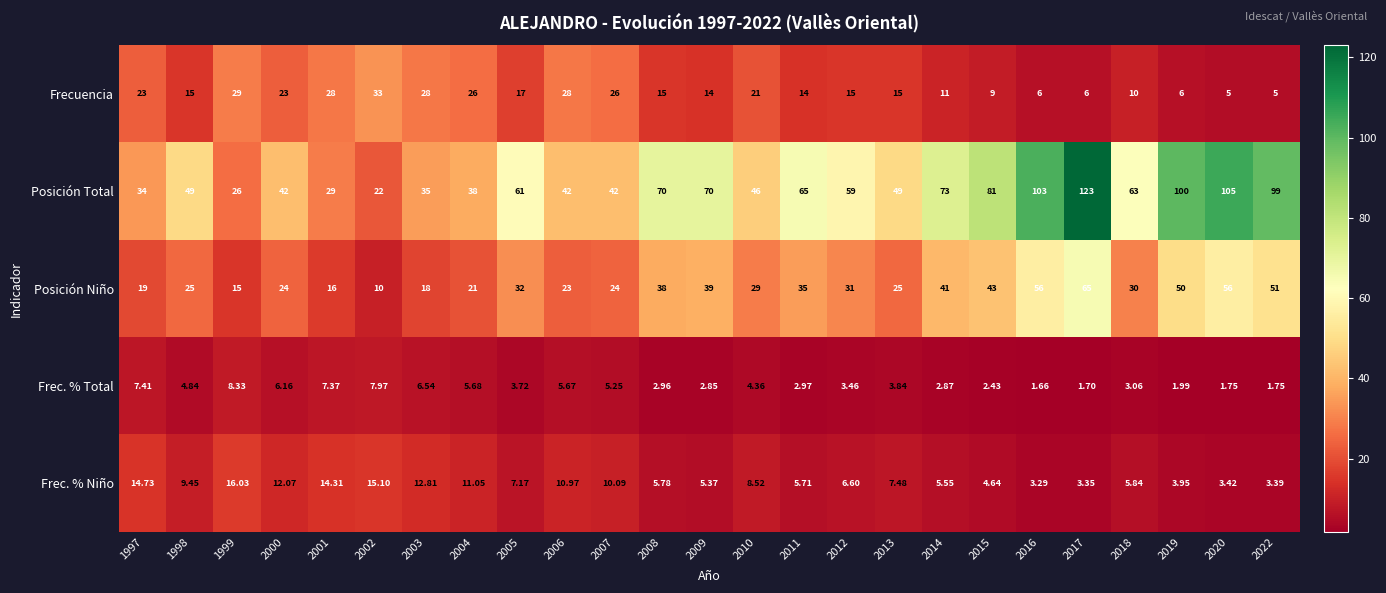

What is the total value across all series at 1998?

103.3